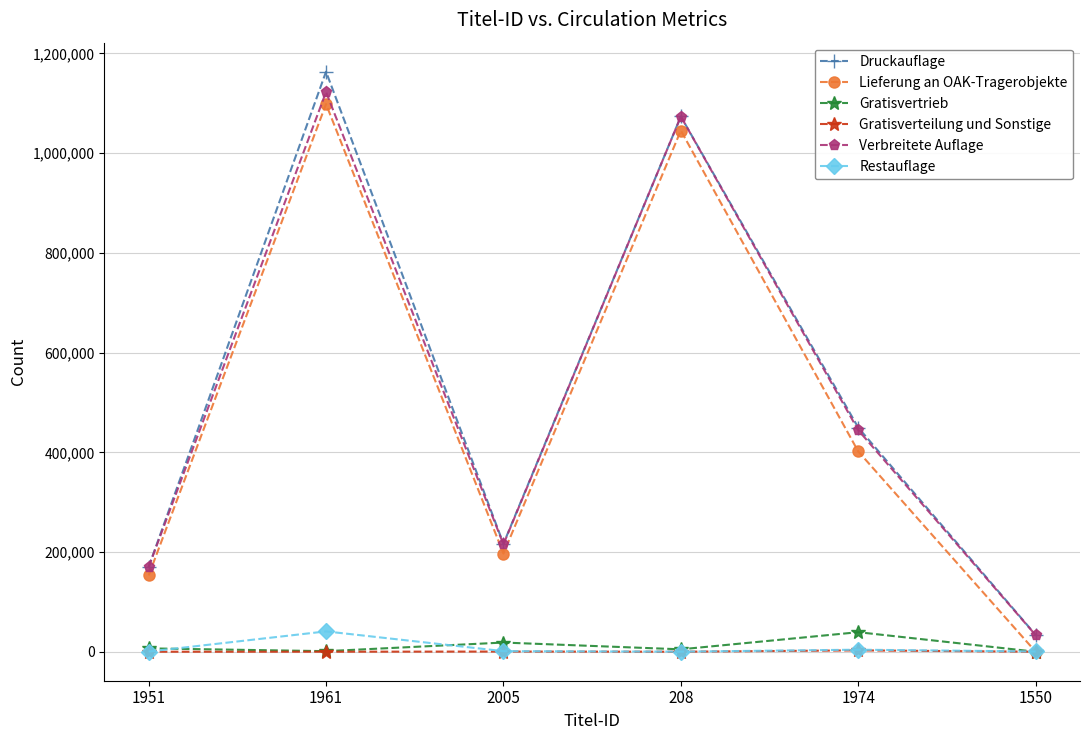

How many interior local peaks does the Druckauflage series have?

2